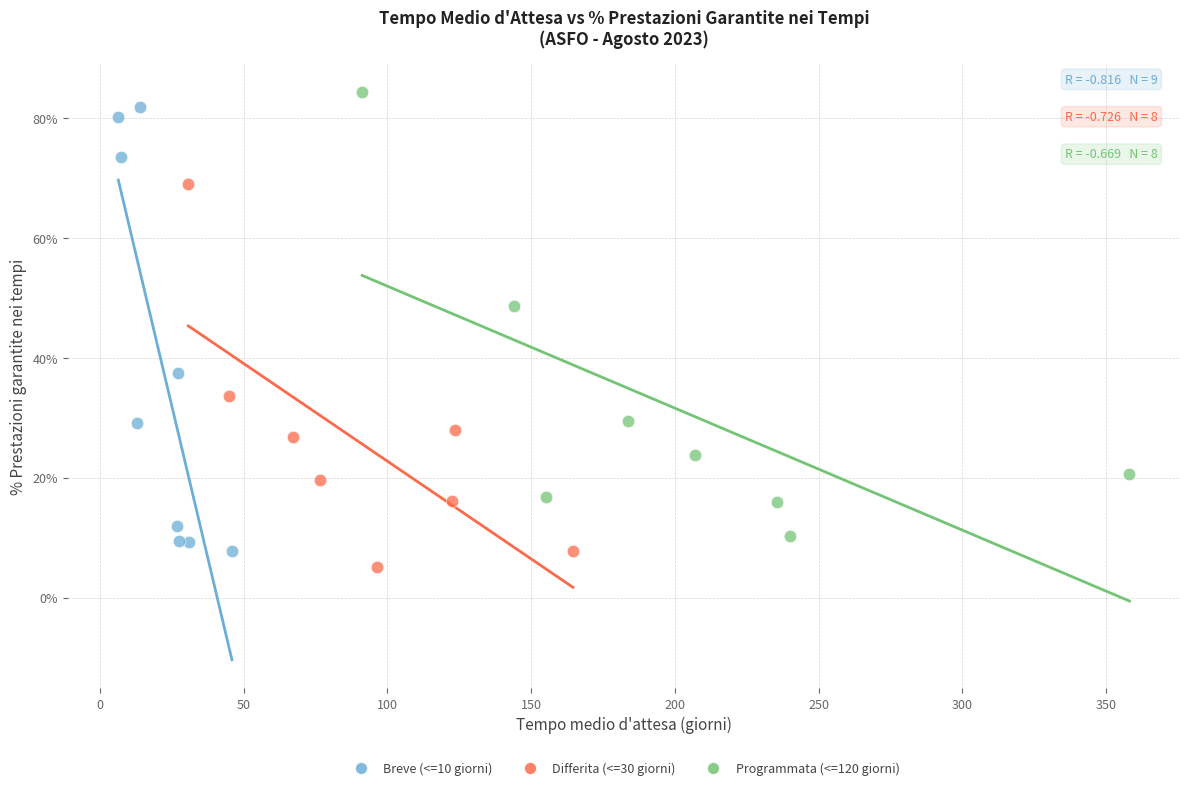

What are all the series names shown in the legend?

Breve (<=10 giorni), Differita (<=30 giorni), Programmata (<=120 giorni)